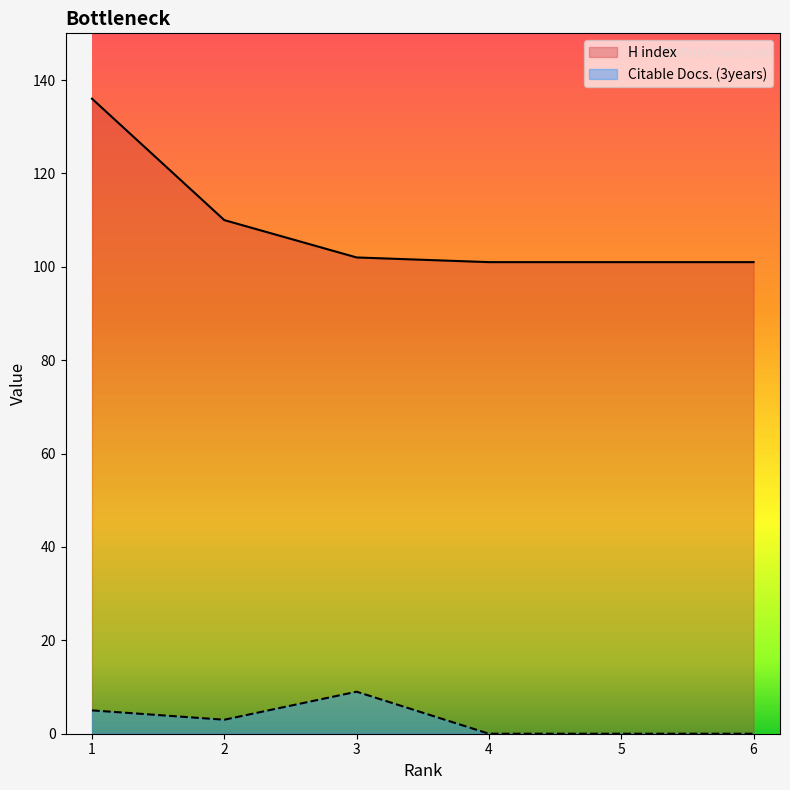

How many lines are shown in the chart?

2